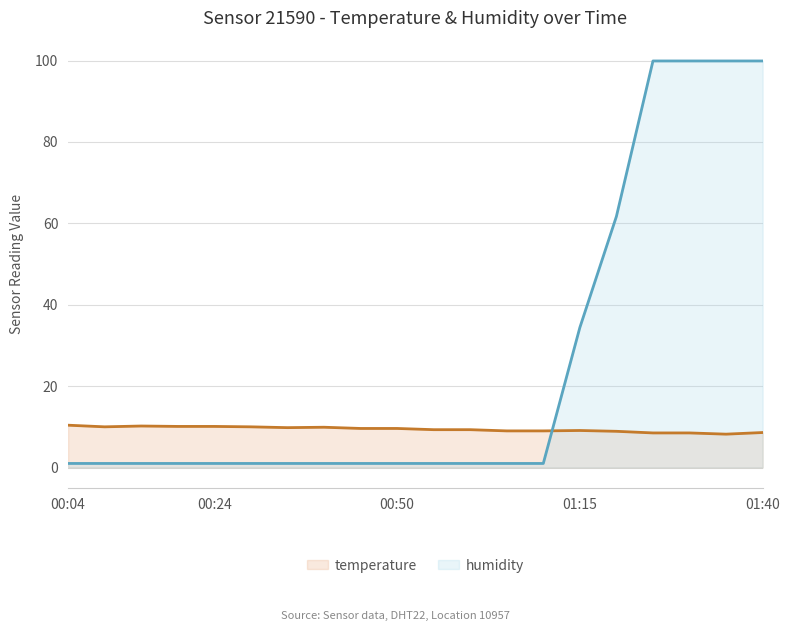

Rank the series by their average value, from highest to lowest.

humidity, temperature